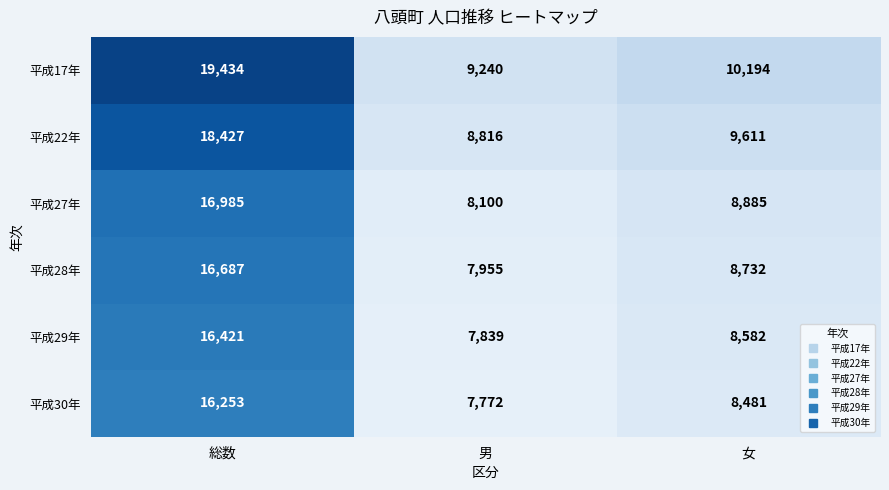

Reading left to right, what are all the values shown in this chart?

平成17年: 19434	9240	10194
平成22年: 18427	8816	9611
平成27年: 16985	8100	8885
平成28年: 16687	7955	8732
平成29年: 16421	7839	8582
平成30年: 16253	7772	8481